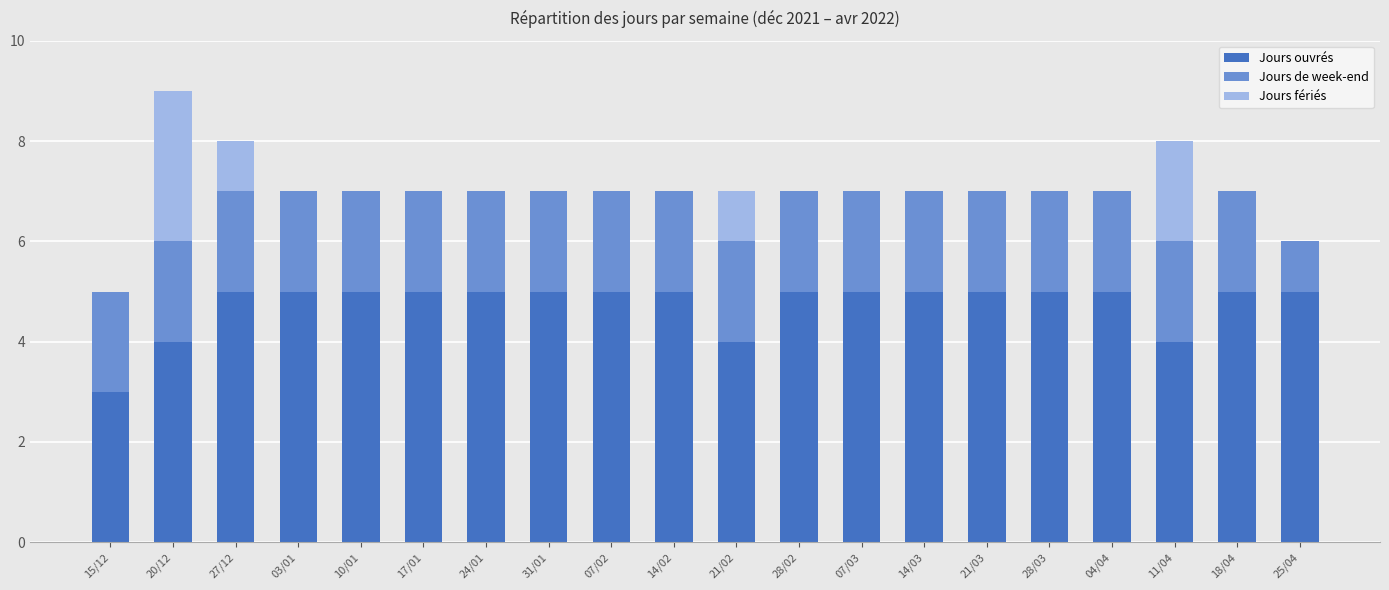

What is the total value across all series at 11/04?

8